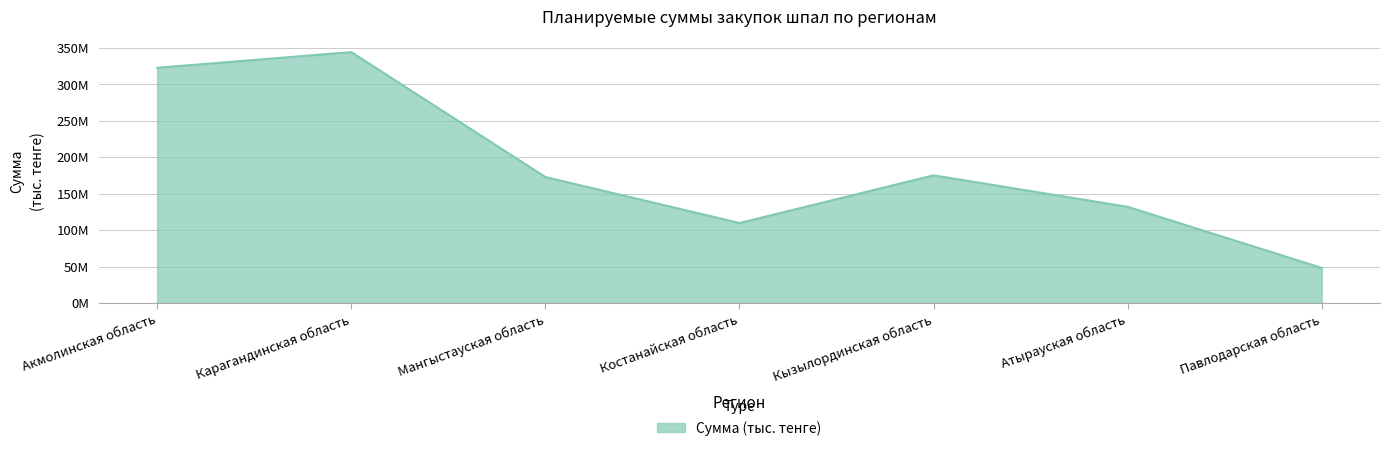

True or false: the data shows 172474490.8 at Костанайская область.

False